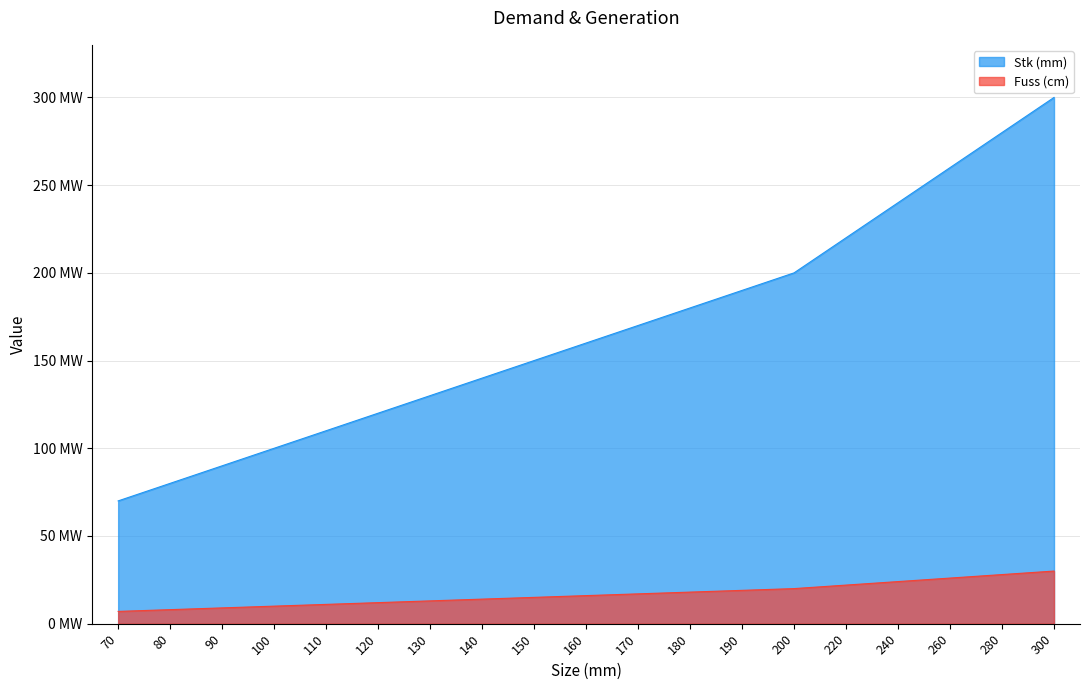

The value of Fuss (cm) at 80 is 8. True or false?

True